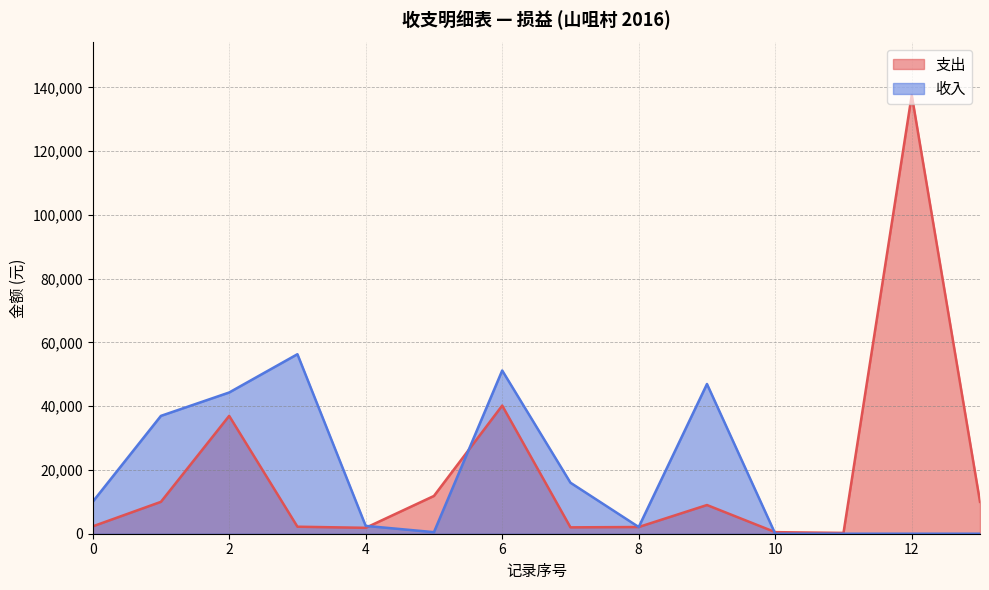

Which series has the largest range (max minus min)?

支出